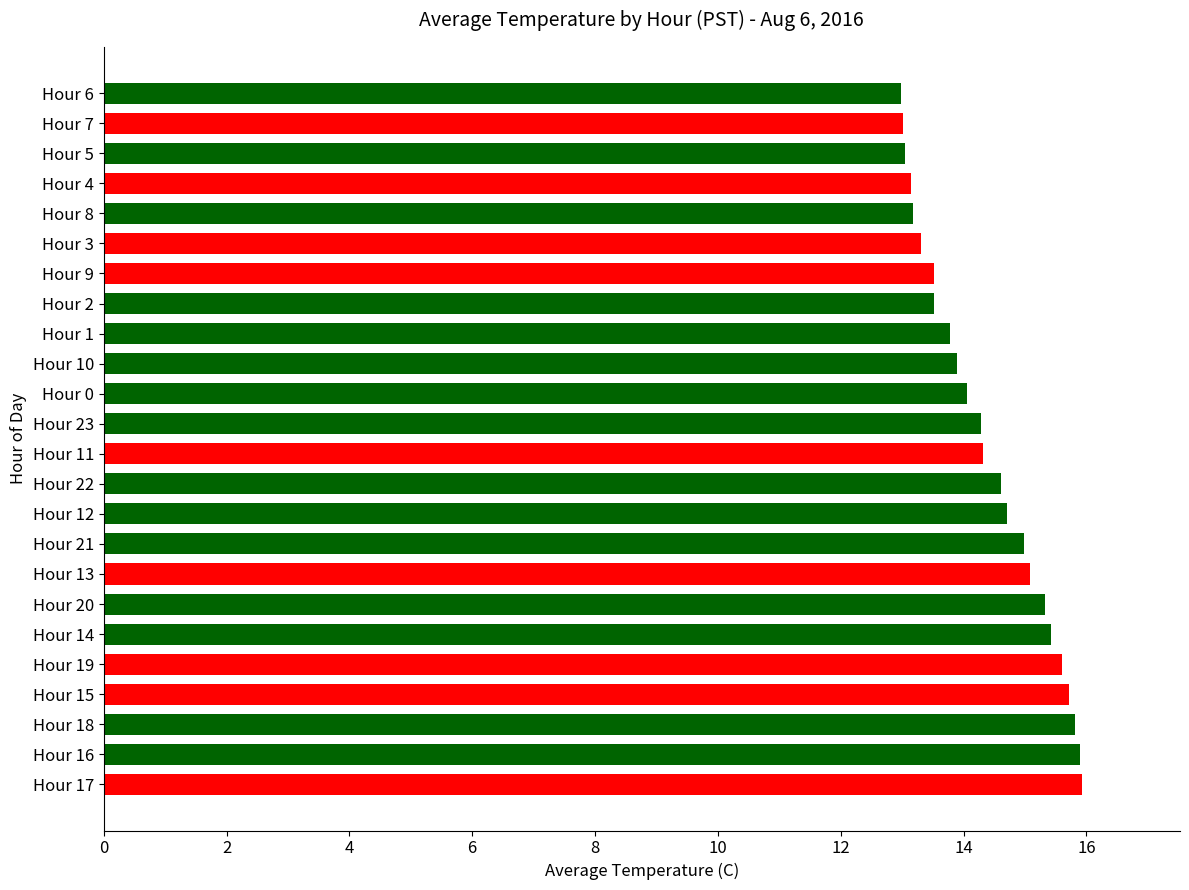

Between Hour 7 and Hour 9, which is larger?

Hour 9